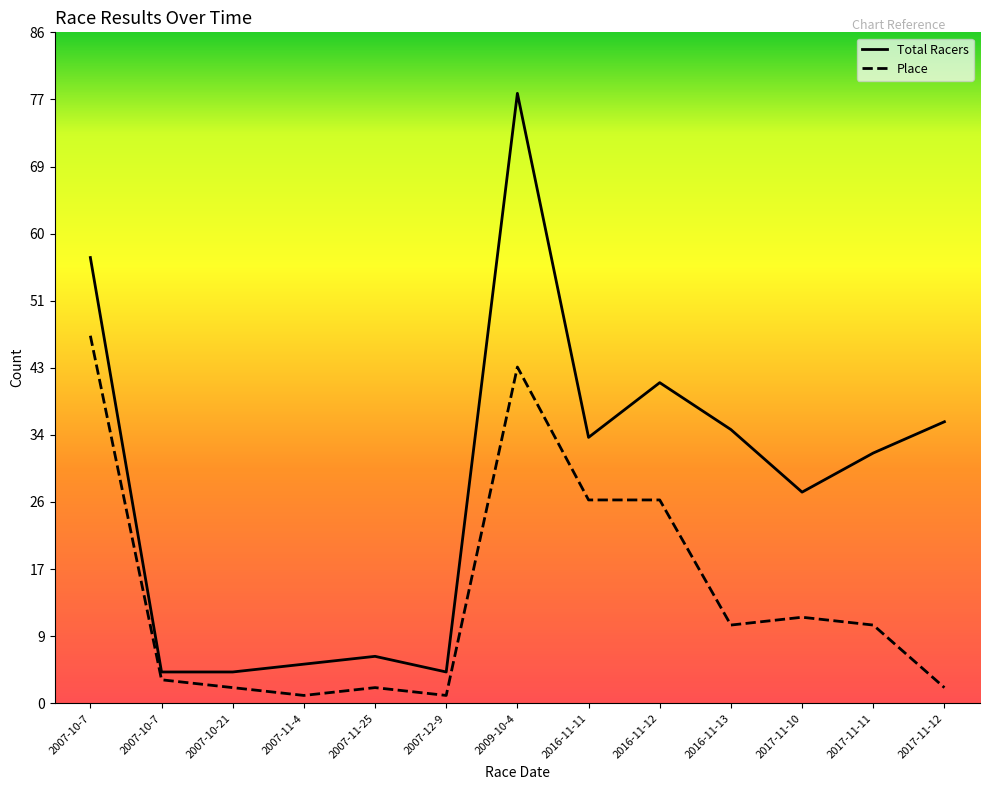

What value does the Total Racers series have at 2007-11-4?

5